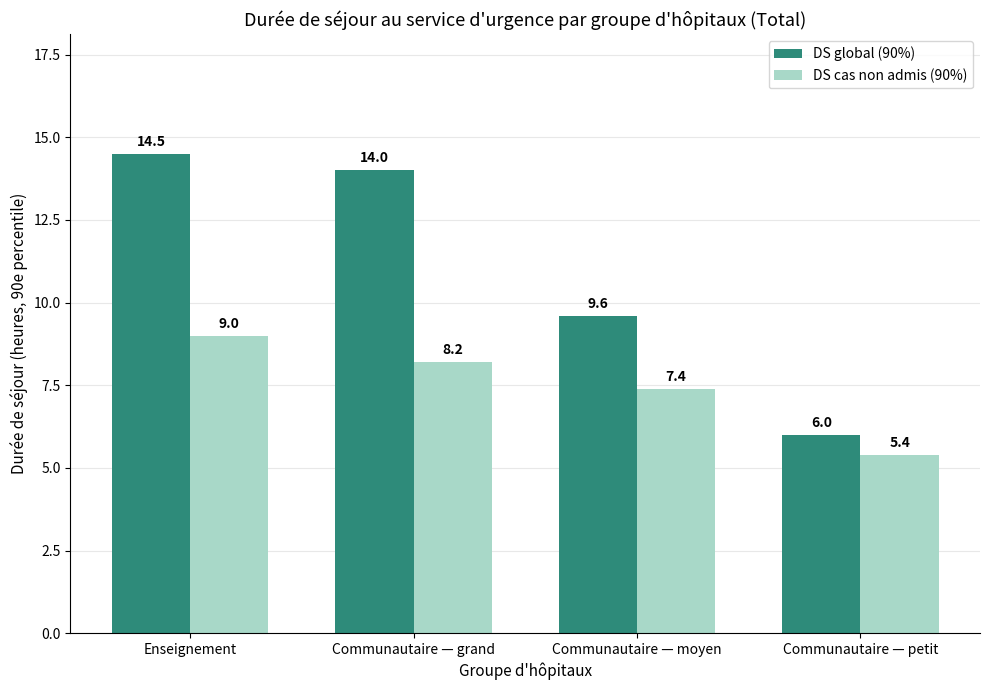

Is the value of DS global (90%) at Communautaire — moyen greater than the value of DS cas non admis (90%) at Communautaire — petit?

Yes